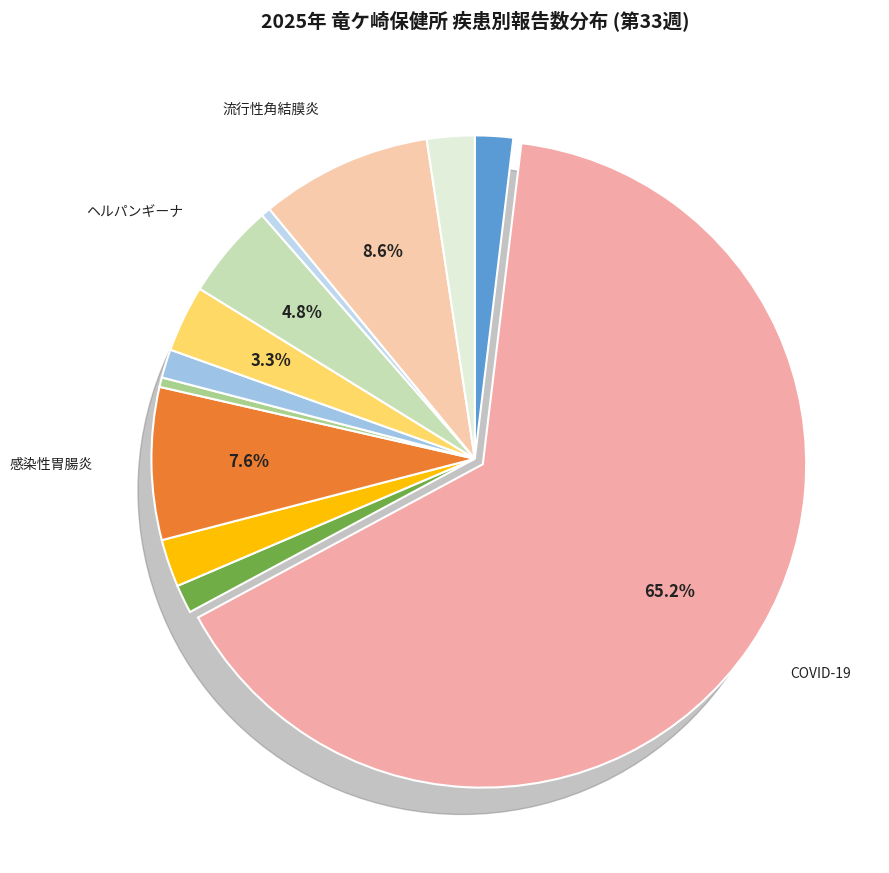

How many slices are in this pie chart?

12